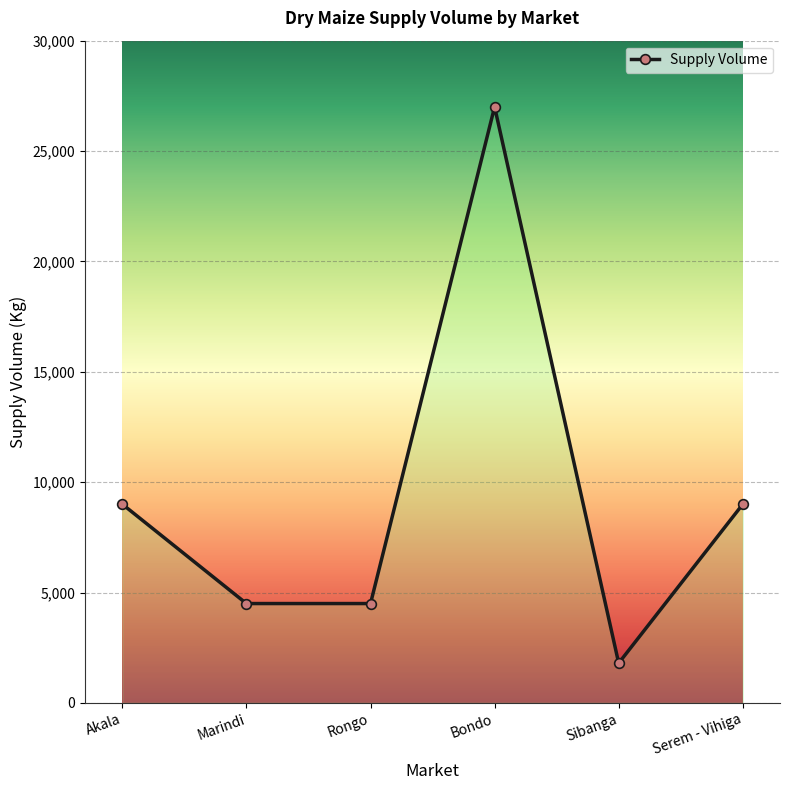

True or false: there are more than 2 points higher than both neighbors.

False